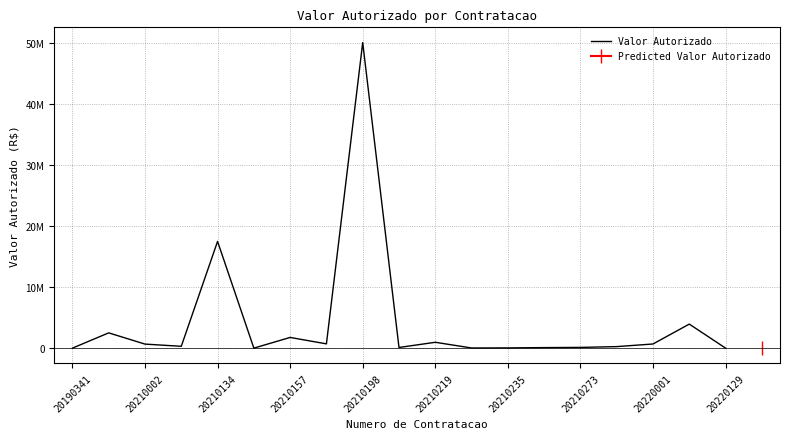

Which has a higher value, 20220129 or 12?

20220129